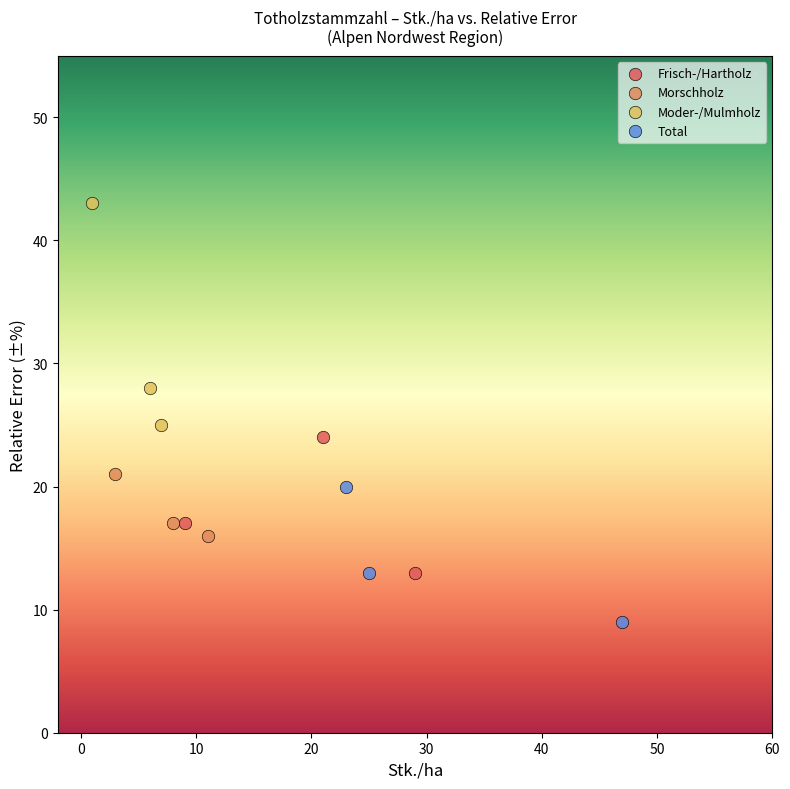

Which series reaches the minimum Y coordinate?

Total